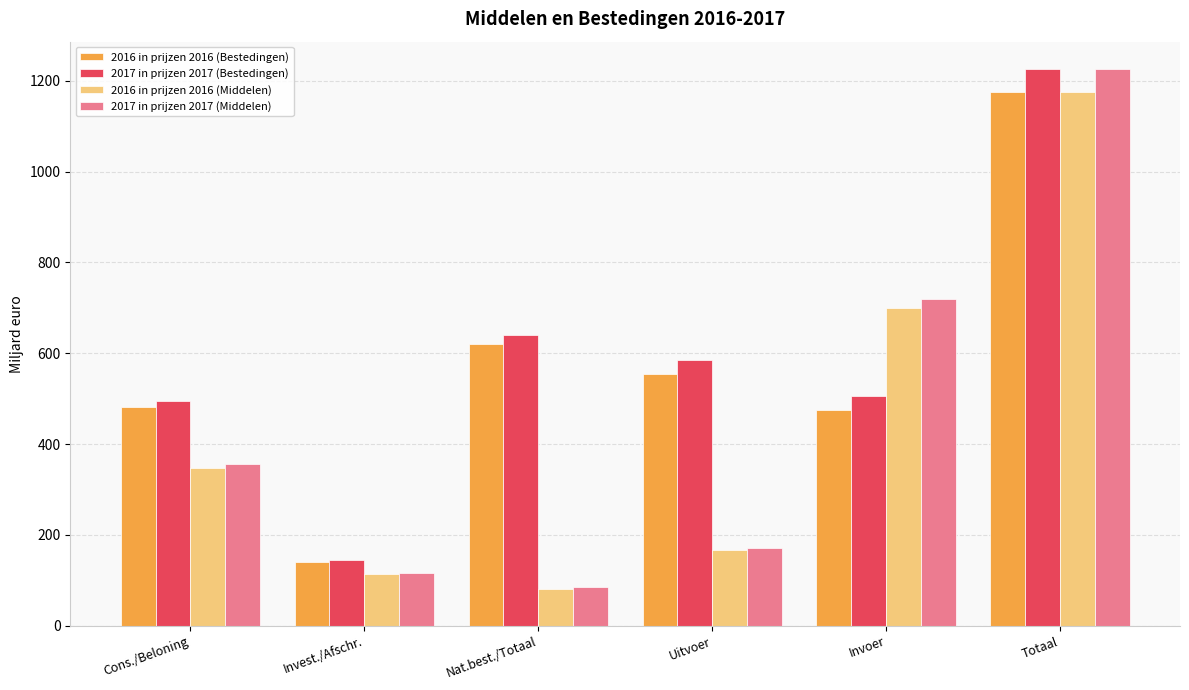

Which series has the largest total across all categories?

2017 in prijzen 2017 (Bestedingen)